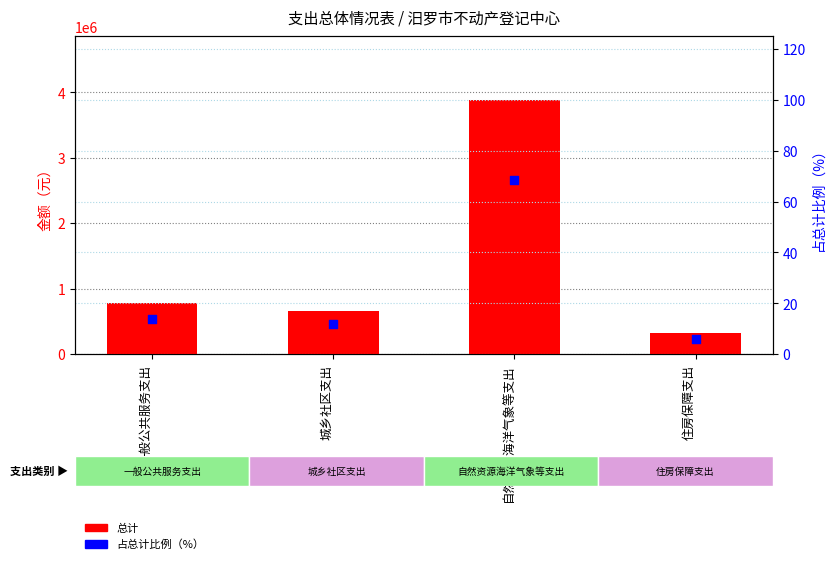

At which category is the sum across all series the highest?

自然资源海洋气象等支出